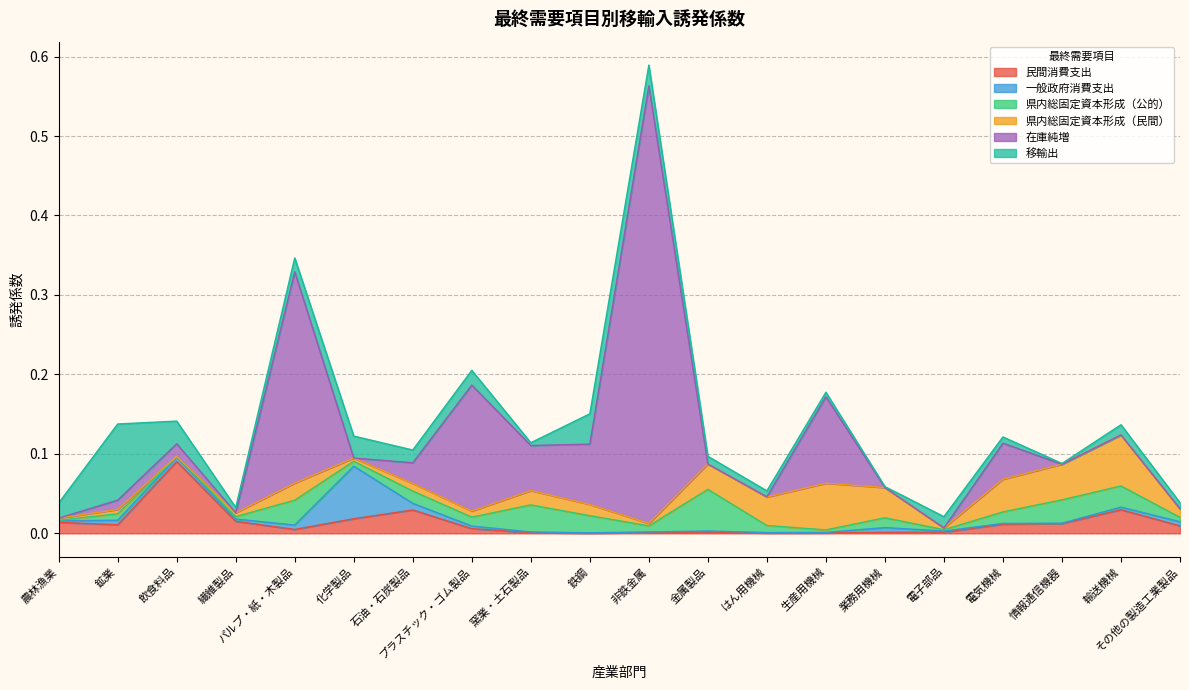

At which category does 民間消費支出 reach its first local peak?

飲食料品